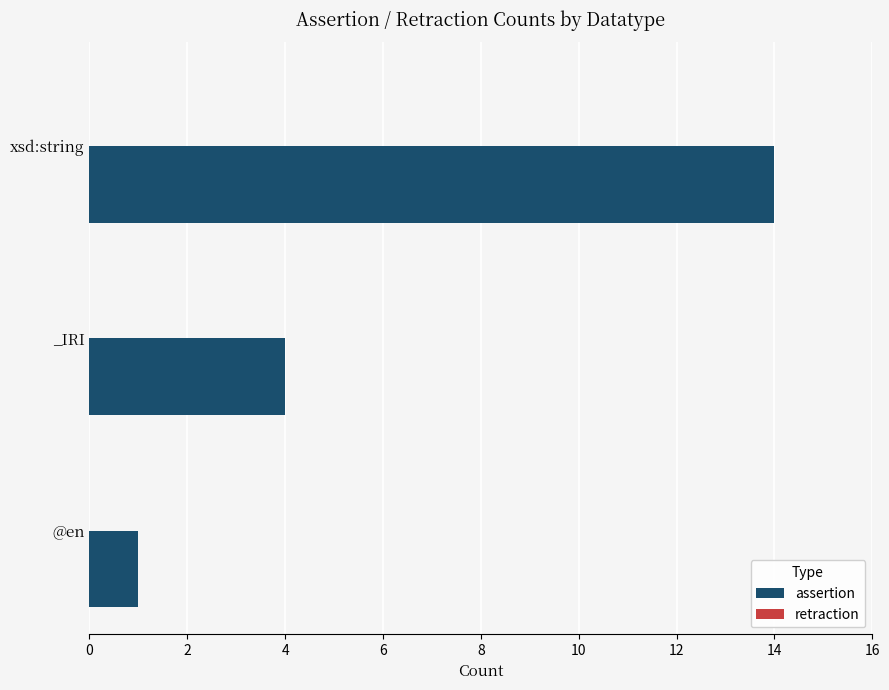

What position from the top is _IRI?

2